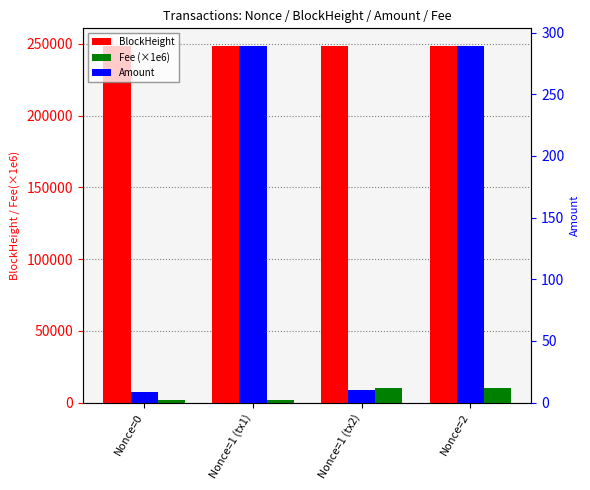

Reading left to right, list all the values displayed in this chart.

BlockHeight: 248337.0	248341.0	248322.0	248327.0
Fee (×1e6): 2000.0	2000.0	10100.0	10100.0
Amount: 9.0	288.9	10.0	288.9